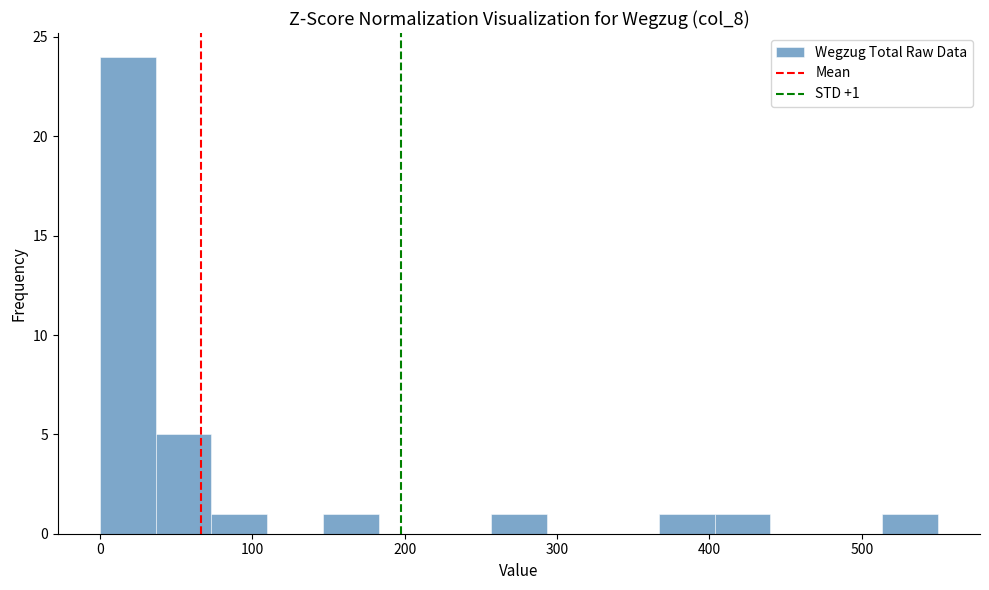

Around what value on the x-axis is the tallest bar? Give the approximate position of its centre, as read against the axis.

20